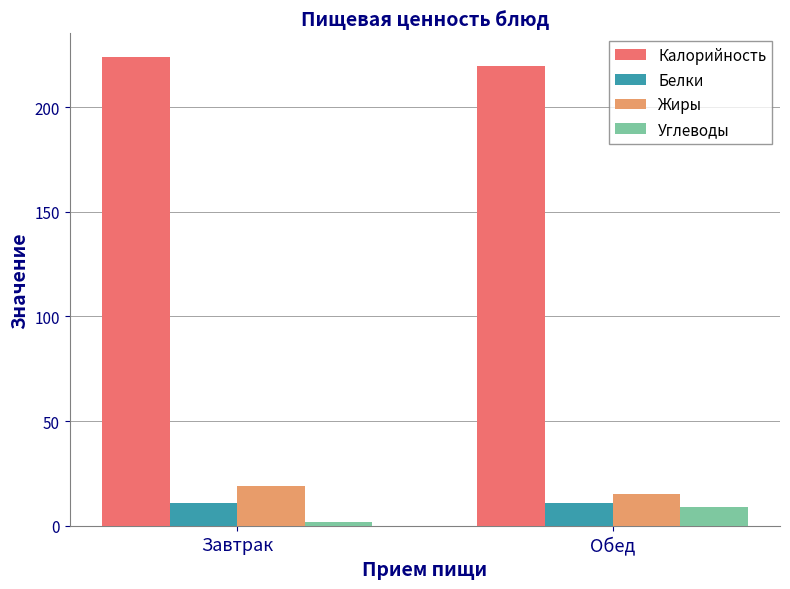

Read the Калорийность value at Обед.

219.5